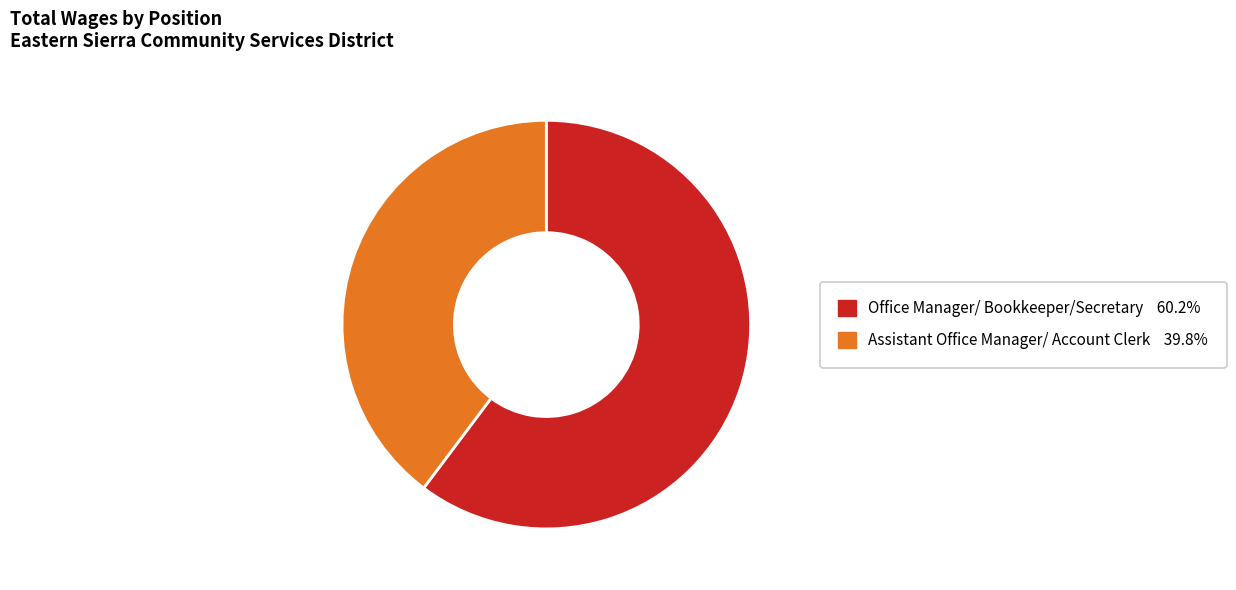

Is the sum of Assistant Office Manager/ Account Clerk and Office Manager/ Bookkeeper/Secretary greater than half?

Yes